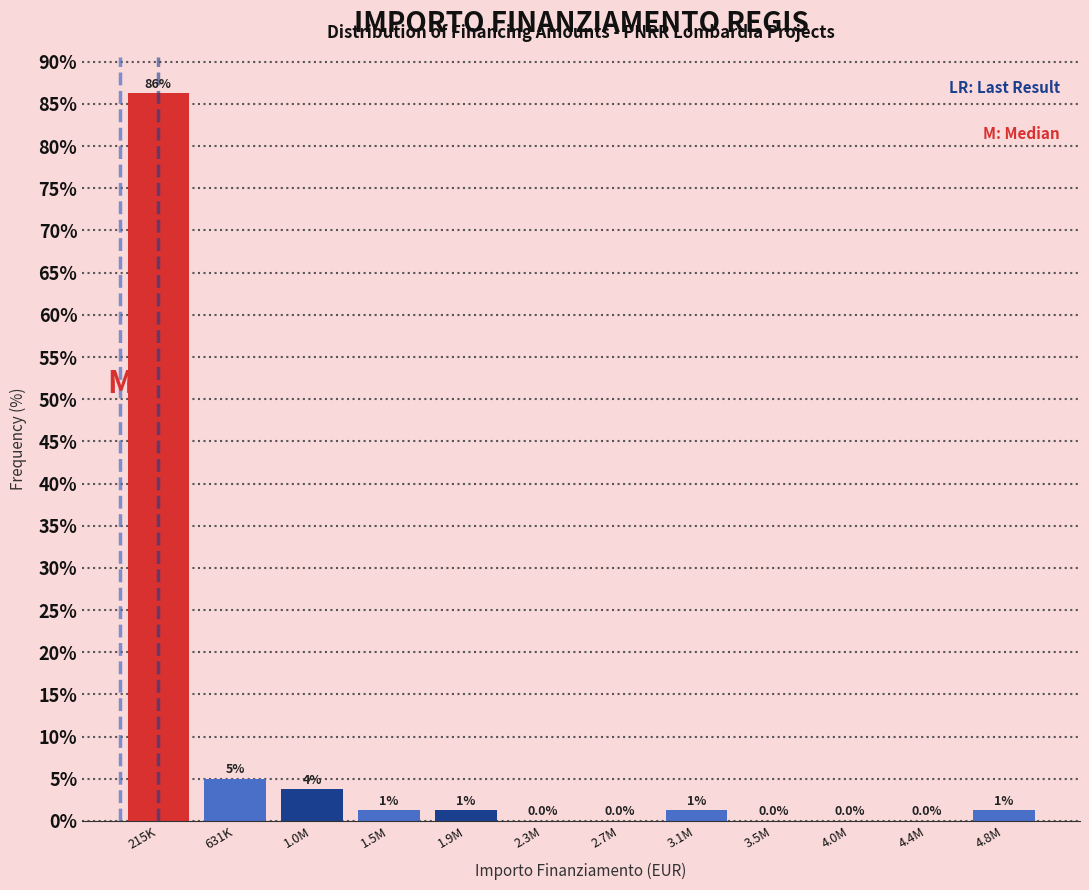

The value at 4.4M is 0.0. True or false?

True